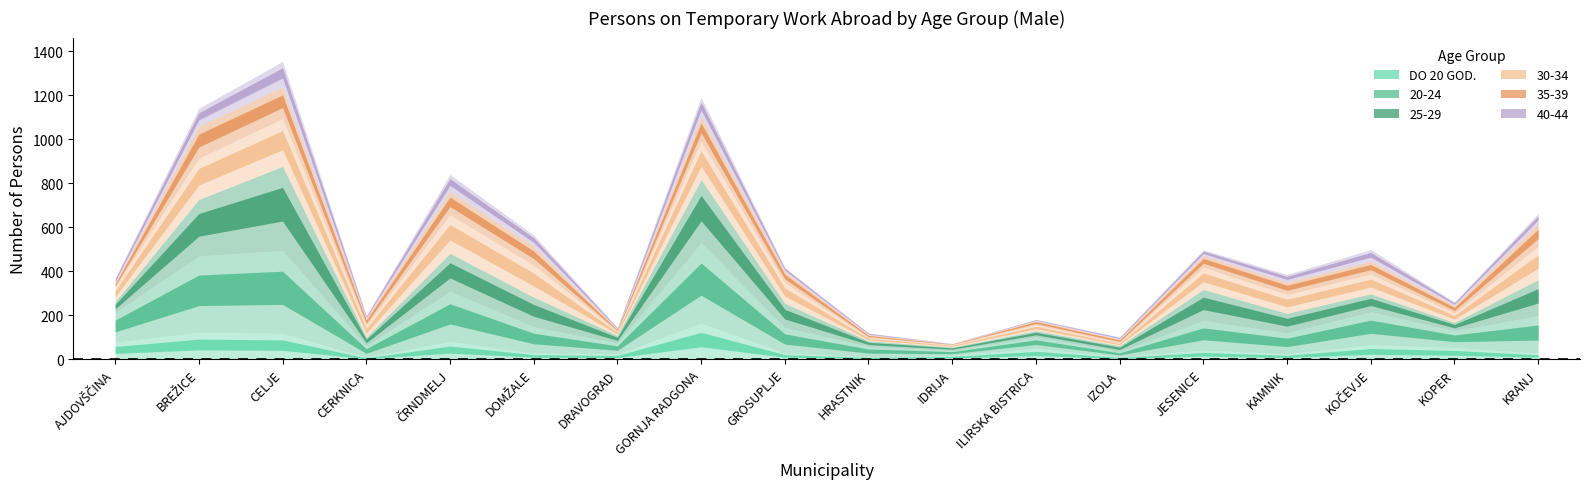

Rank the series at ČRNDMELJ from highest to lowest value.

20-24, 30-34, 25-29, 35-39, DO 20 GOD., 40-44